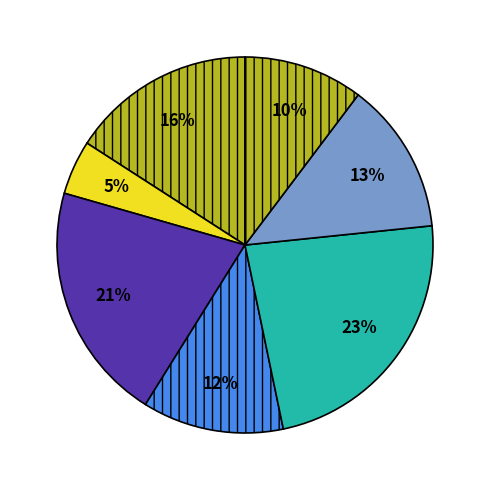

Count the number of slices in the pie.

7